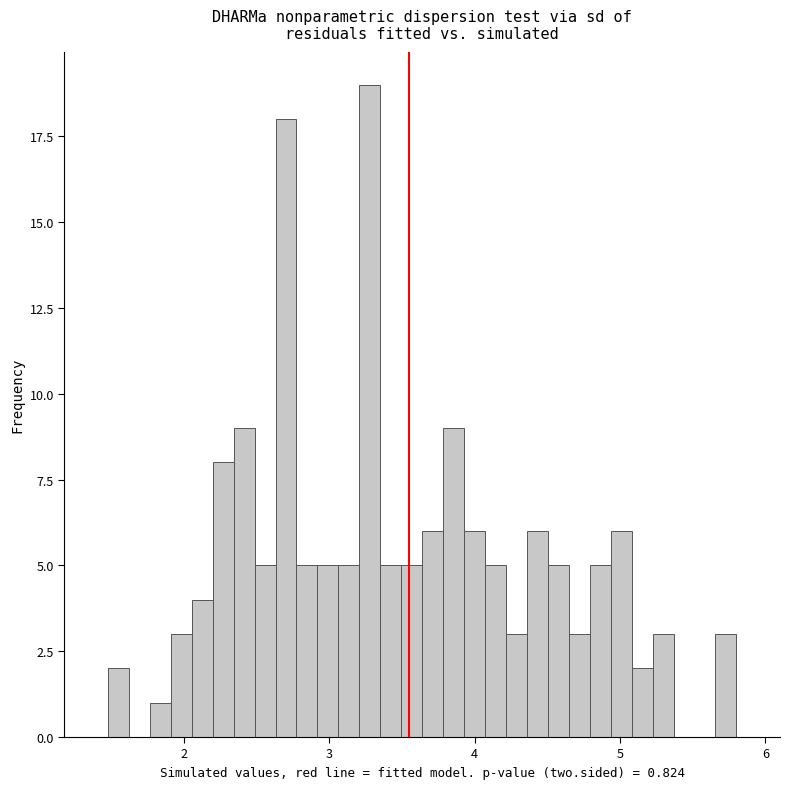

Read against the x-axis, roughly where is the centre of the tallest bar?

3.3